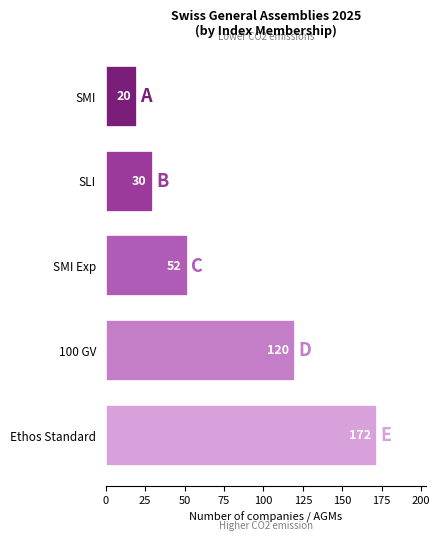

Are the bars grouped side by side (vs. stacked)?

No